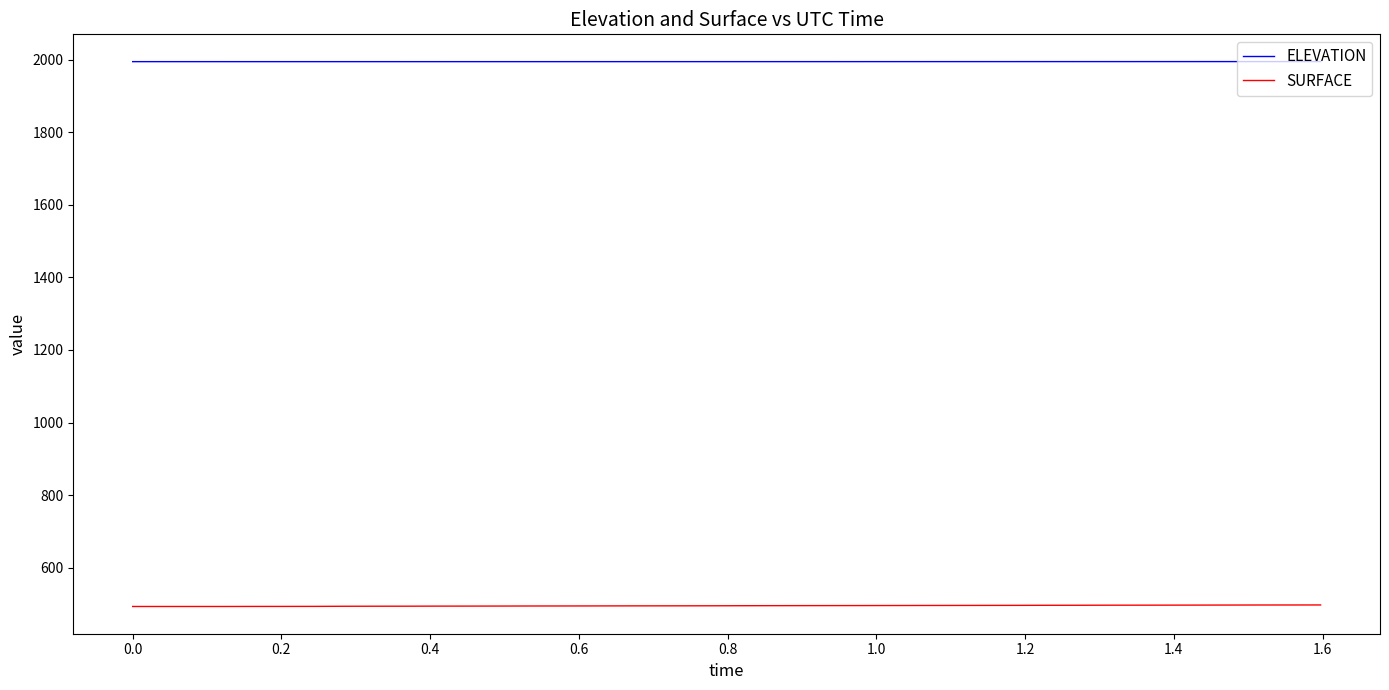

Rank the series by their maximum value, from lowest to highest.

SURFACE, ELEVATION